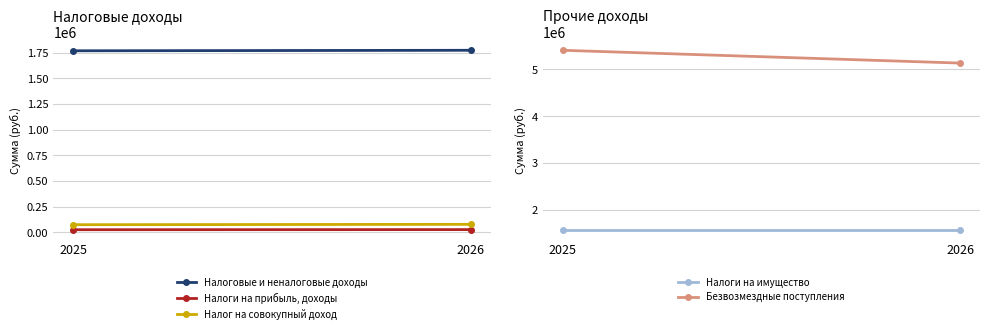

What is the highest value of the Налог на совокупный доход series?

77175